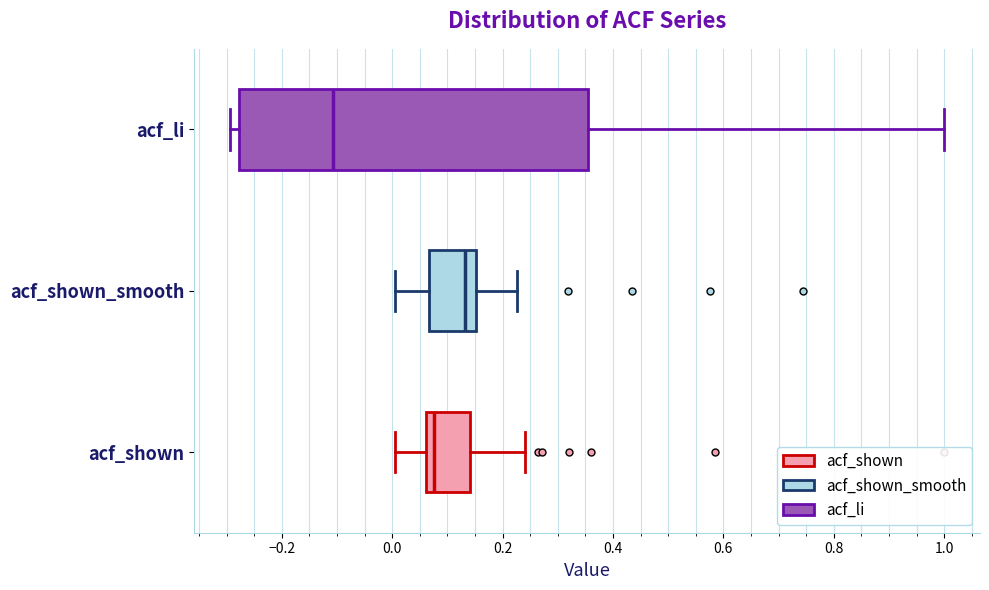

Reading bottom to top, transcribe this box plot: for each box, give where its median line is, the range the box spans, and where its two whiskers end, as read against the x-axis. The values are not printed on the chart, so give them approximately, as read against the axis.

acf_shown: median 0.08, box 0.06 to 0.14, whiskers 0.00 to 0.24
acf_shown_smooth: median 0.14, box 0.06 to 0.16, whiskers 0.00 to 0.22
acf_li: median -0.10, box -0.28 to 0.36, whiskers -0.30 to 1.00